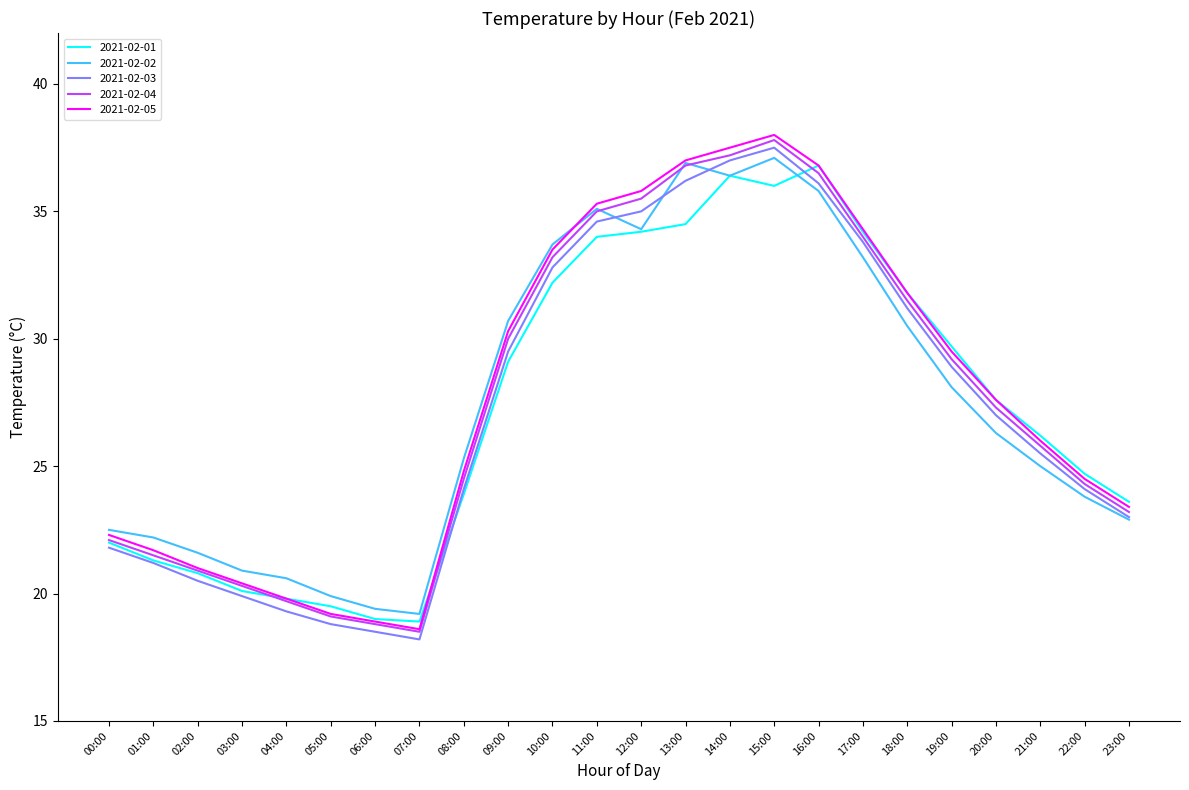

At which label does 2021-02-05 reach its minimum?

07:00